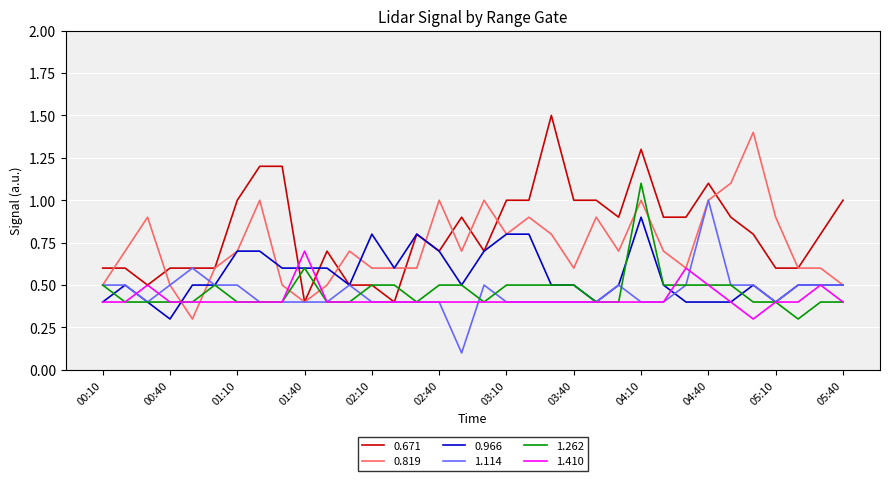

Rank the series by their maximum value, from lowest to highest.

1.410, 0.966, 1.114, 1.262, 0.819, 0.671